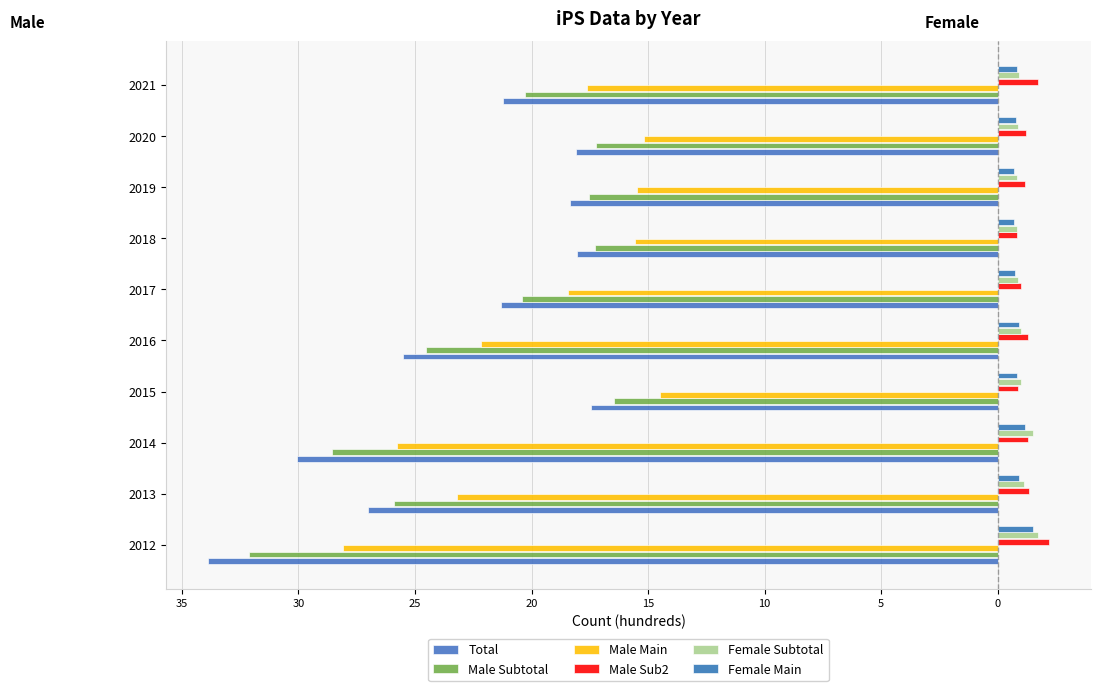

What is the highest value of the Female Subtotal series?

1.7